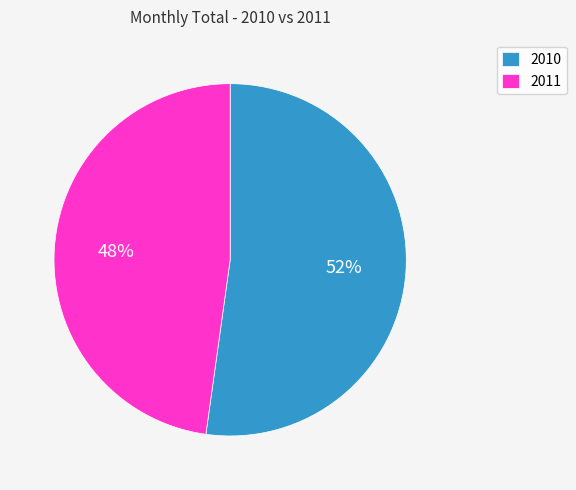

To the nearest percent, what is the difference between the largest and smallest slice percentages?

4%